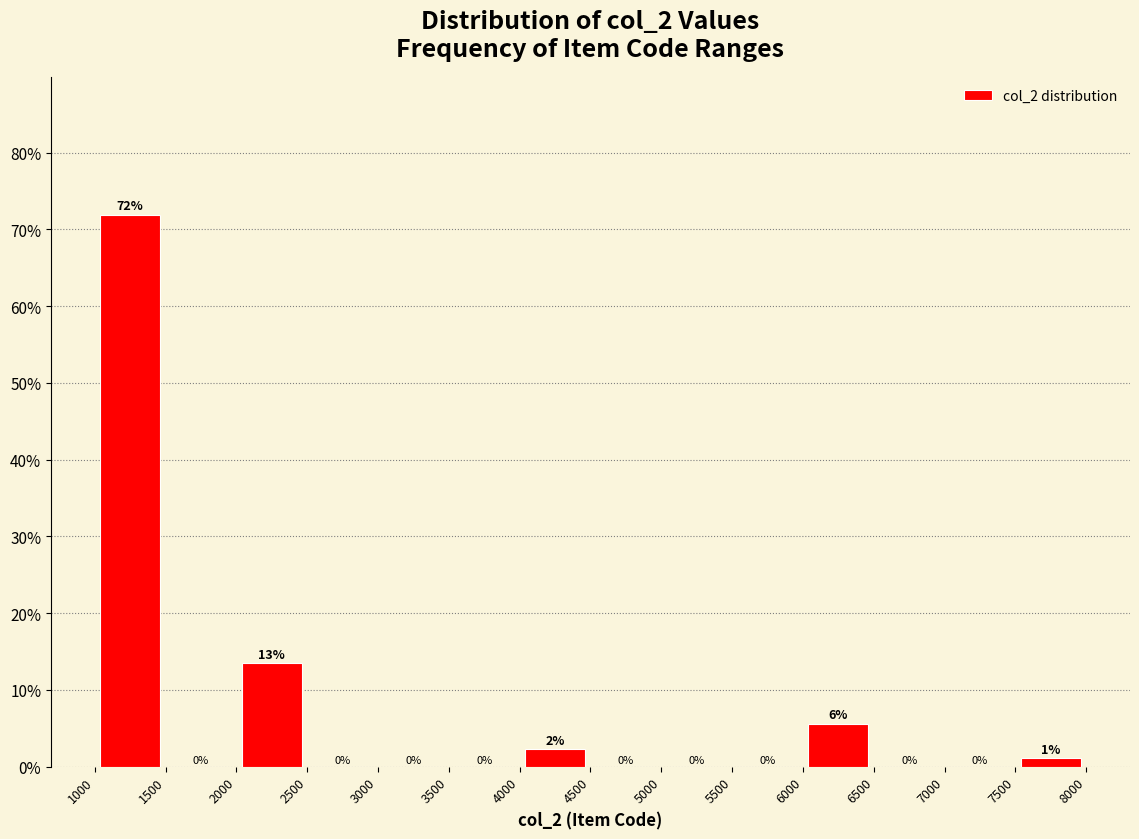

Over which range of the x-axis is the bar tallest?

1000 to 1500